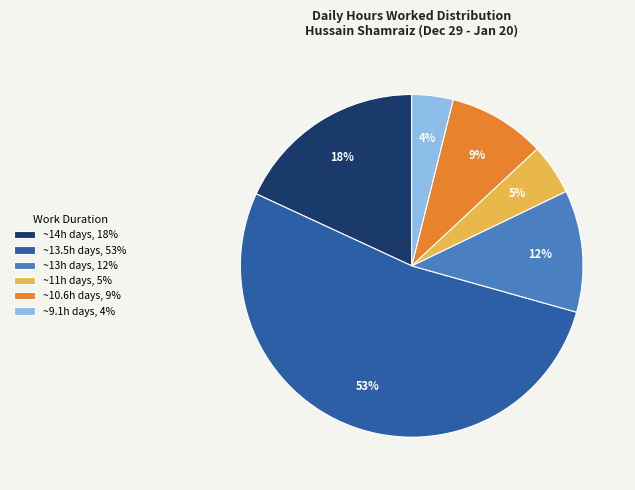

Which category has the biggest portion of the pie?

~13.5h days, 53%